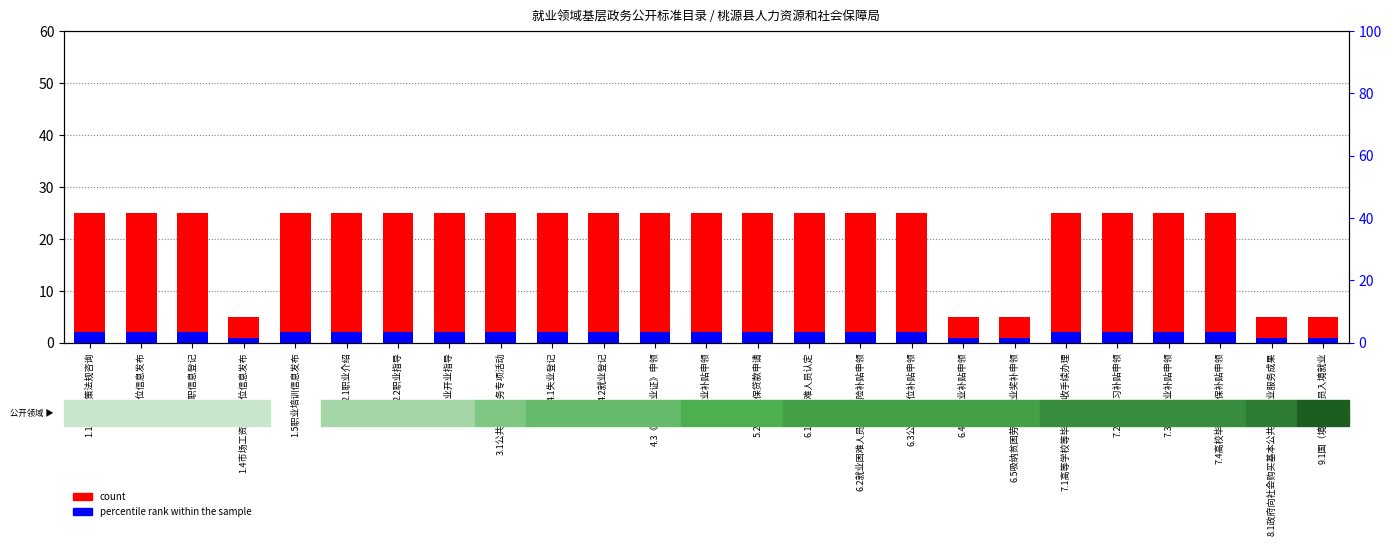

Rank the series by their average value, from highest to lowest.

count, percentile rank within the sample